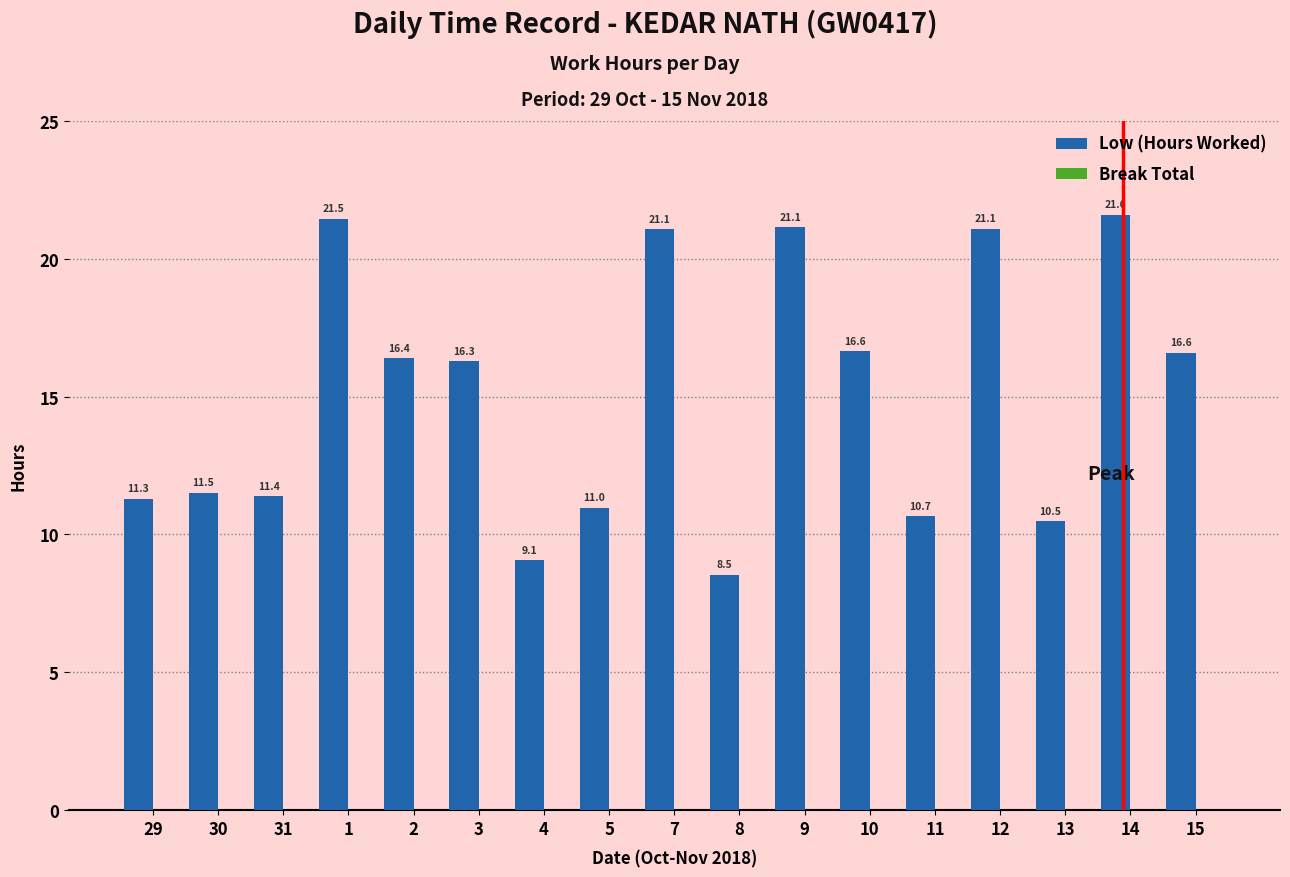

Is it true that the value at 14 is 31.0?

False